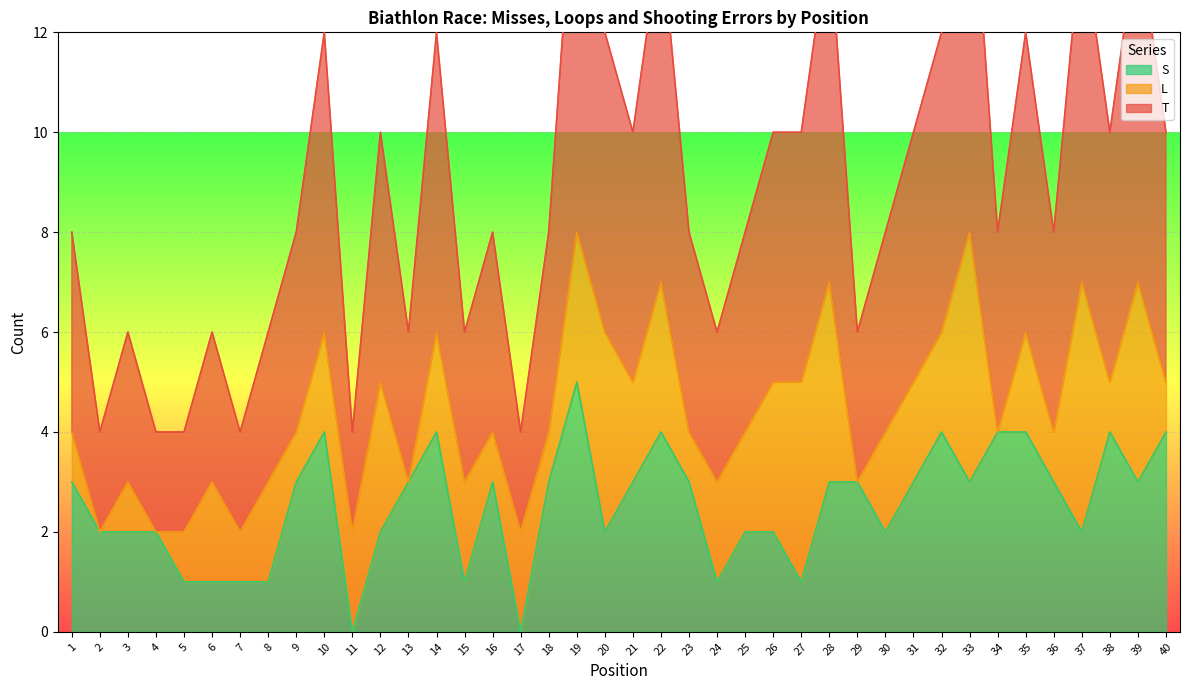

Rank the categories by S value from lowest to highest.

11, 17, 5, 6, 7, 8, 15, 24, 27, 2, 3, 4, 12, 20, 25, 26, 30, 37, 1, 9, 13, 16, 18, 21, 23, 28, 29, 31, 33, 36, 39, 10, 14, 22, 32, 34, 35, 38, 40, 19